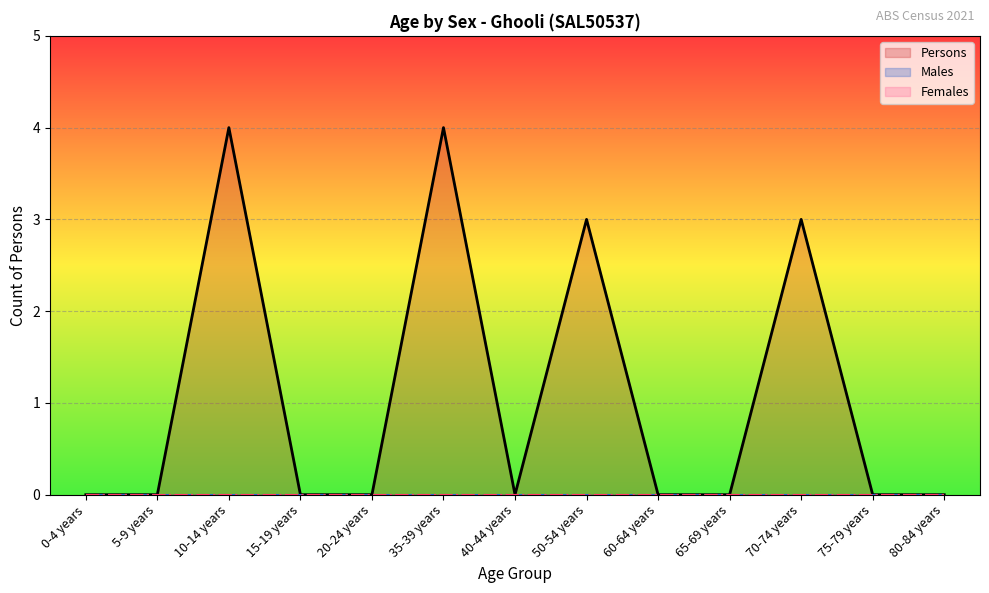

Reading left to right, transcribe all the data shown in this chart.

Persons: 0-4 years=0	5-9 years=0	10-14 years=4	15-19 years=0	20-24 years=0	35-39 years=4	40-44 years=0	50-54 years=3	60-64 years=0	65-69 years=0	70-74 years=3	75-79 years=0	80-84 years=0
Males: 0-4 years=0	5-9 years=0	10-14 years=0	15-19 years=0	20-24 years=0	35-39 years=0	40-44 years=0	50-54 years=0	60-64 years=0	65-69 years=0	70-74 years=0	75-79 years=0	80-84 years=0
Females: 0-4 years=0	5-9 years=0	10-14 years=0	15-19 years=0	20-24 years=0	35-39 years=0	40-44 years=0	50-54 years=0	60-64 years=0	65-69 years=0	70-74 years=0	75-79 years=0	80-84 years=0